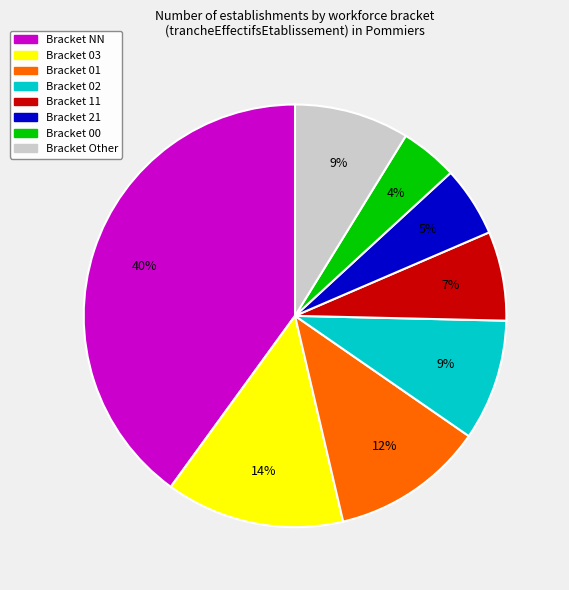

How many segments does this pie chart have?

8